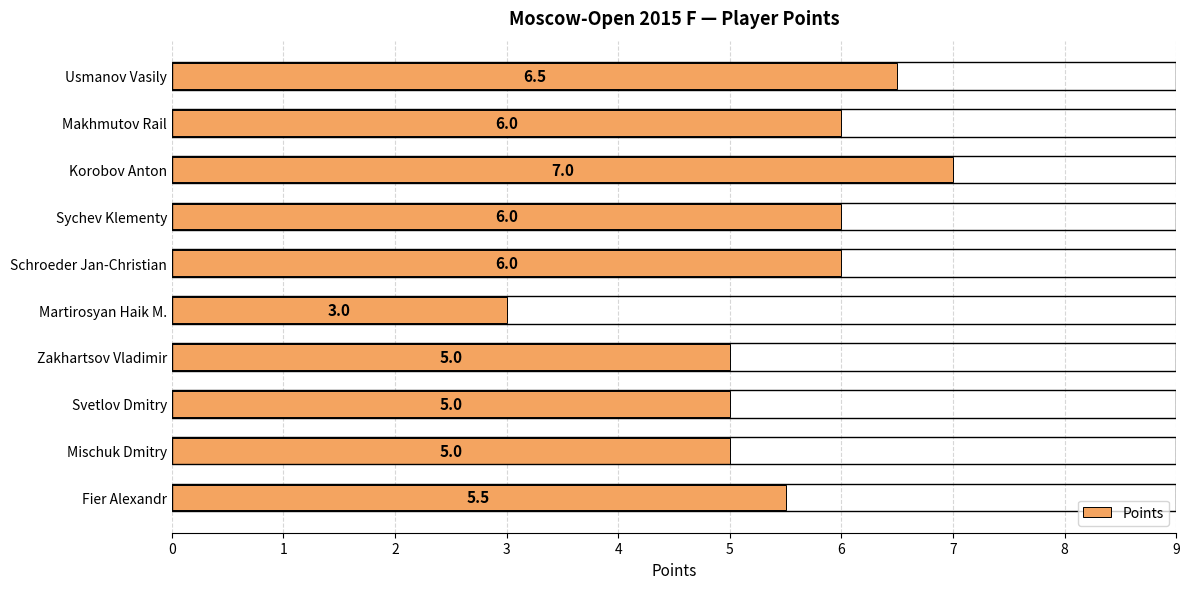

Reading bottom to top, list all the values displayed in this chart.

Fier Alexandr=5.5	Mischuk Dmitry=5.0	Svetlov Dmitry=5.0	Zakhartsov Vladimir=5.0	Martirosyan Haik M.=3.0	Schroeder Jan-Christian=6.0	Sychev Klementy=6.0	Korobov Anton=7.0	Makhmutov Rail=6.0	Usmanov Vasily=6.5